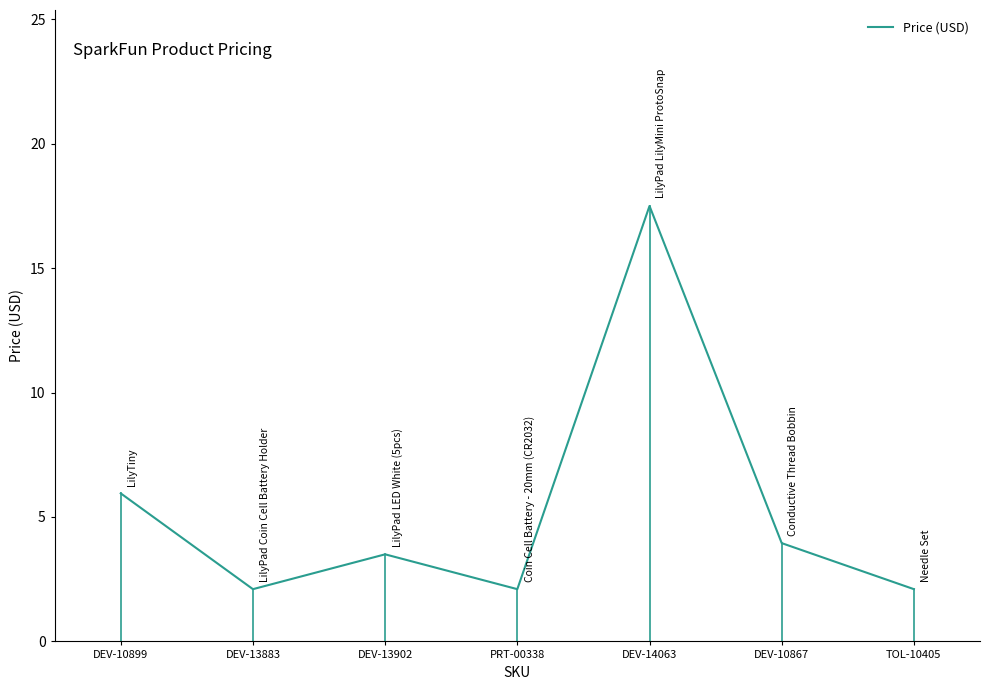

Is it true that the value at PRT-00338 is 2.1?

True